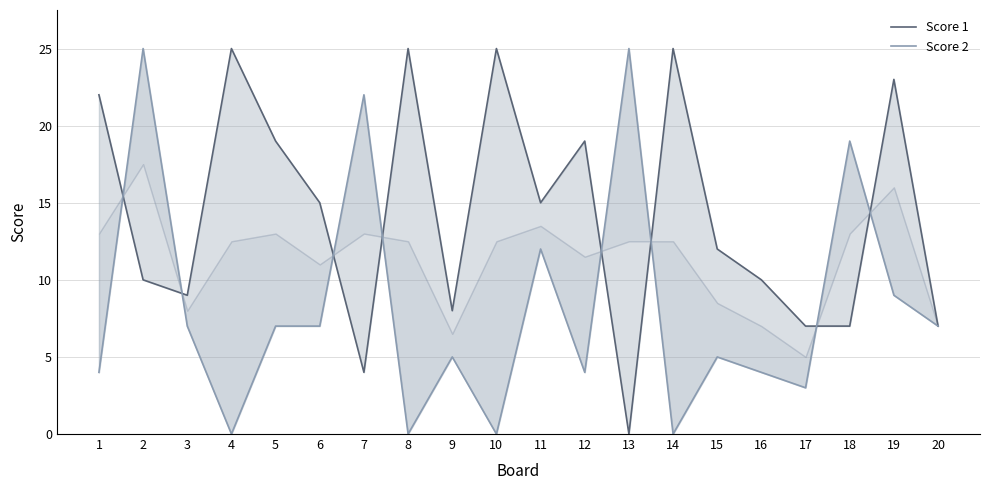

Where does the Score 2 series first go above 7?

2